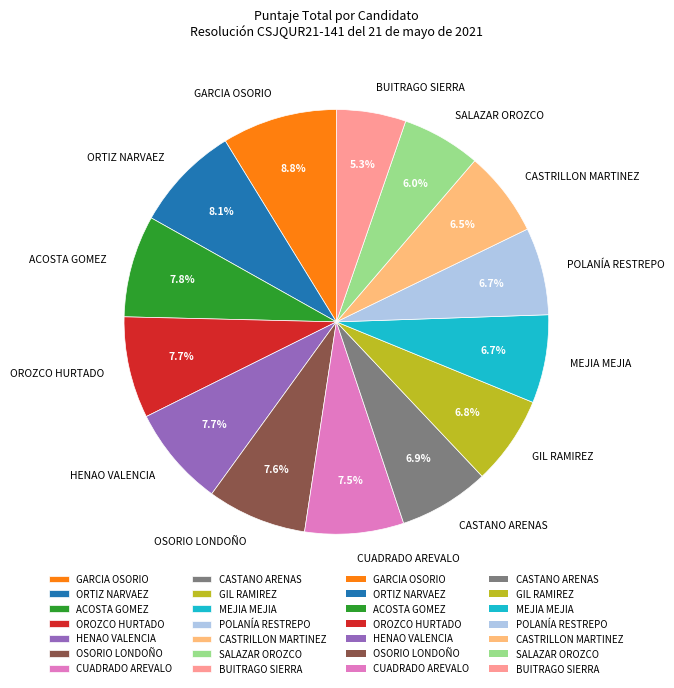

How many segments does this pie chart have?

14